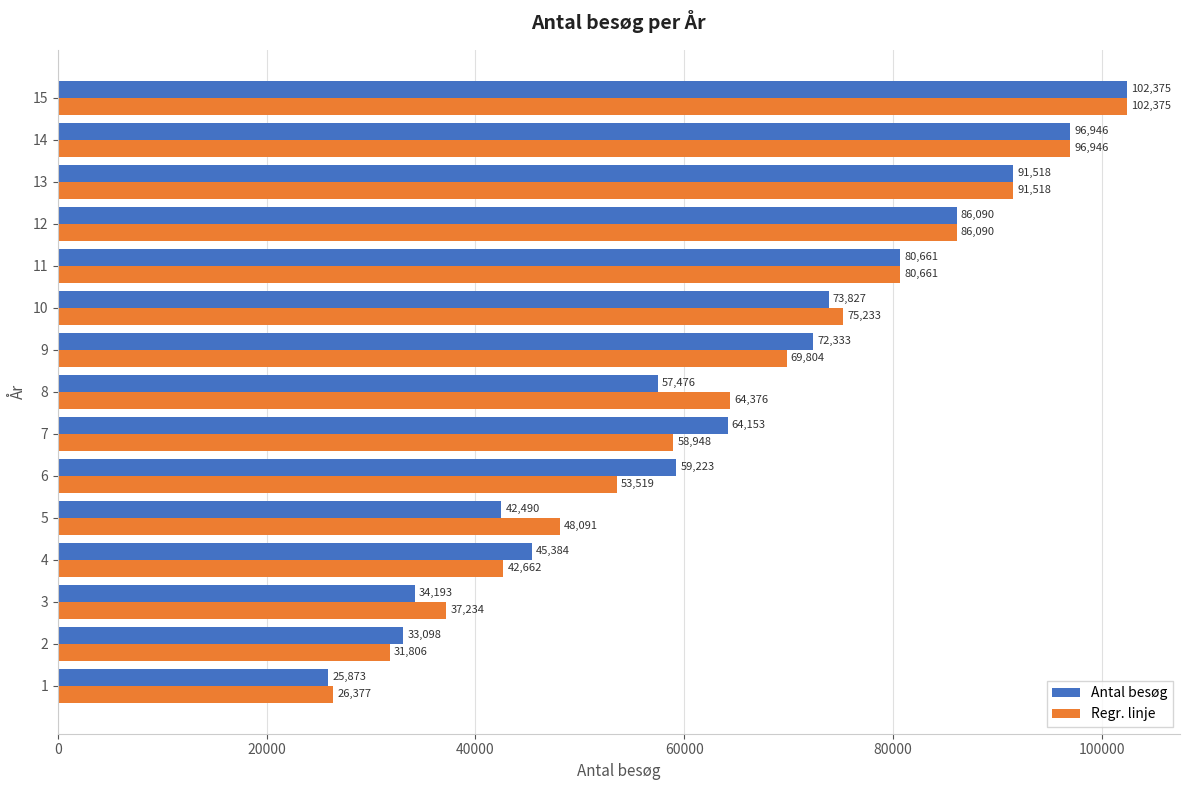

What is the approximate value of Regr. linje at 5, to the nearest 50?

48100